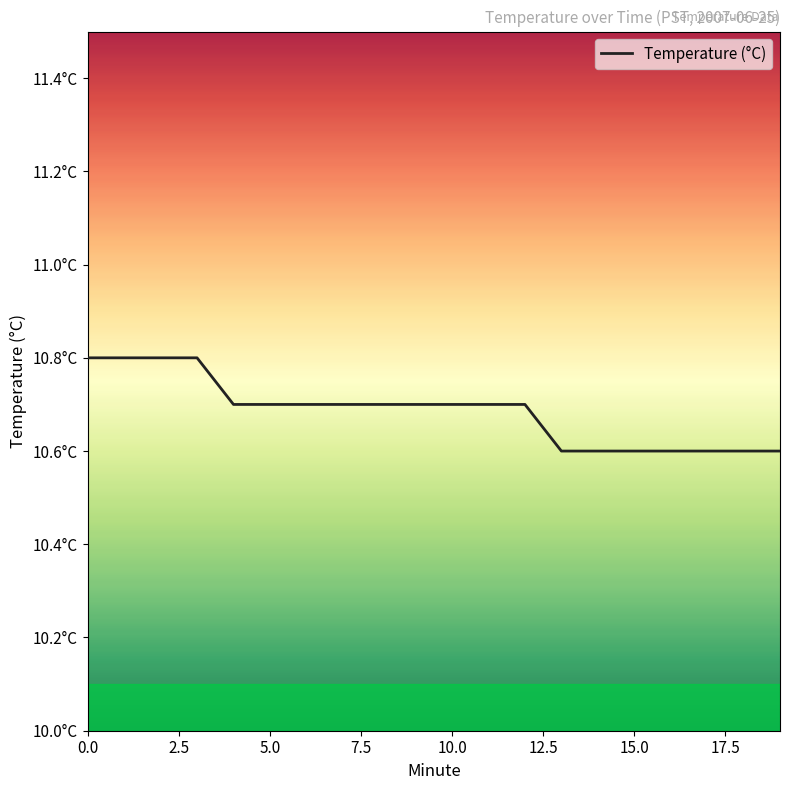

What is the average value?

10.7